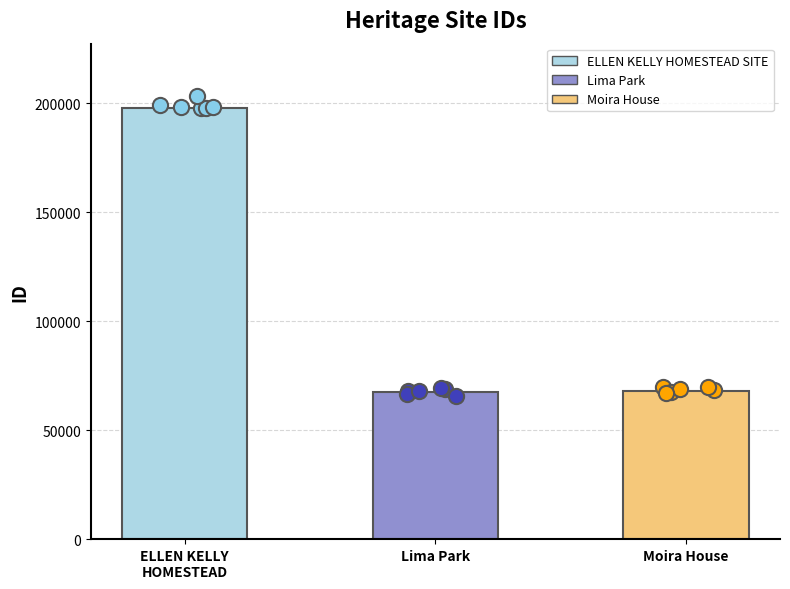

Which has a higher value, Lima Park or Moira House?

Moira House